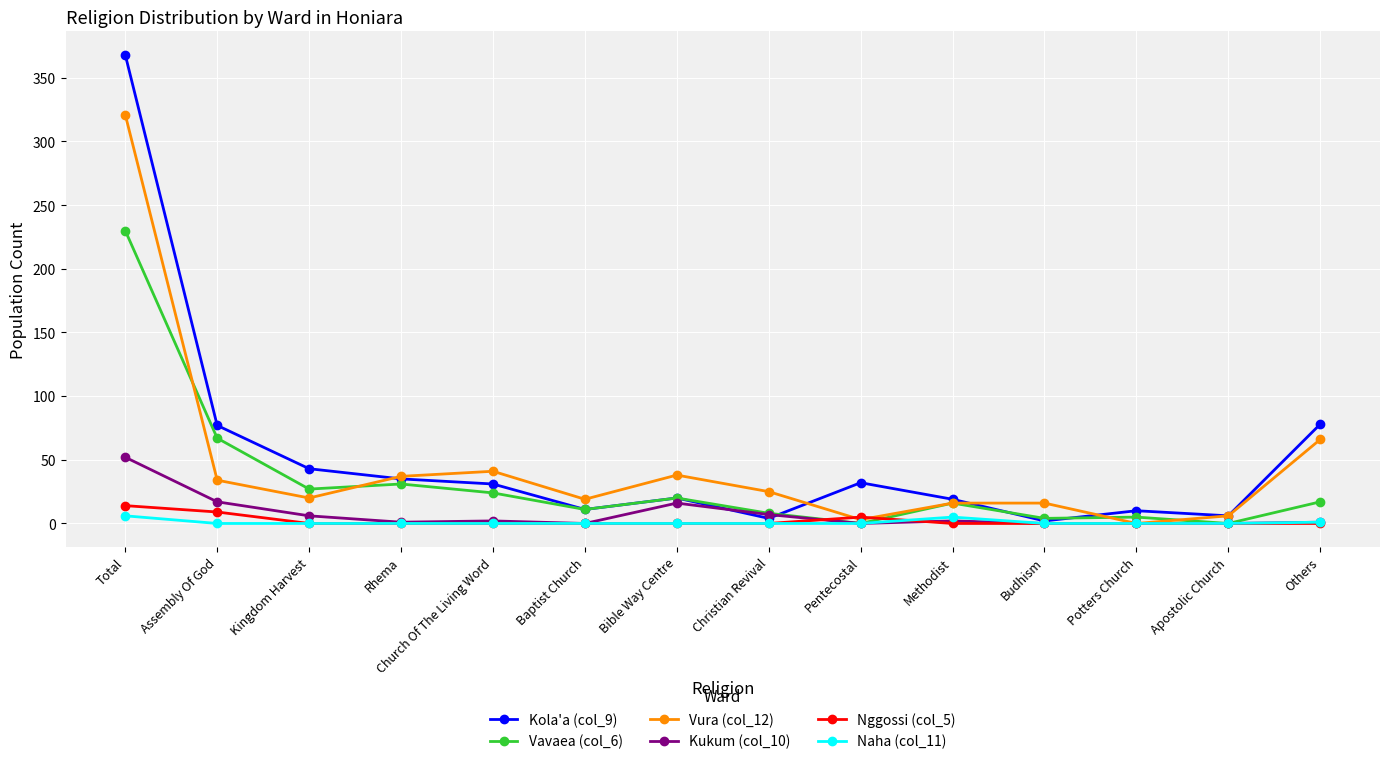

What is the spread (max minus min) of values at Baptist Church?

19